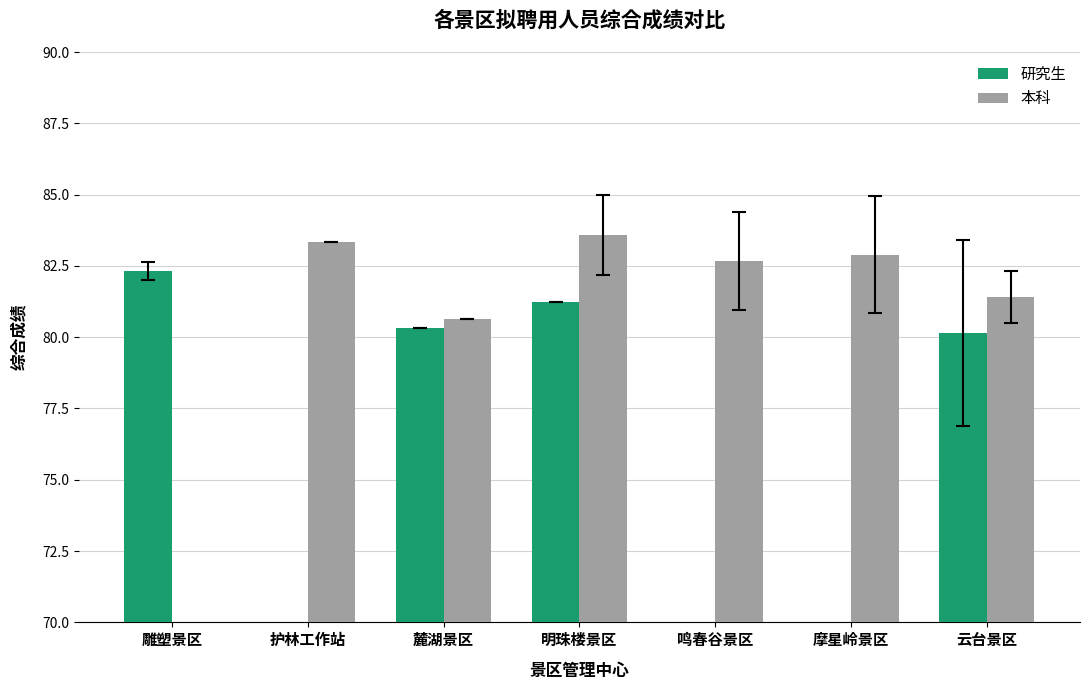

Which label corresponds to the smallest value in the chart?

云台景区